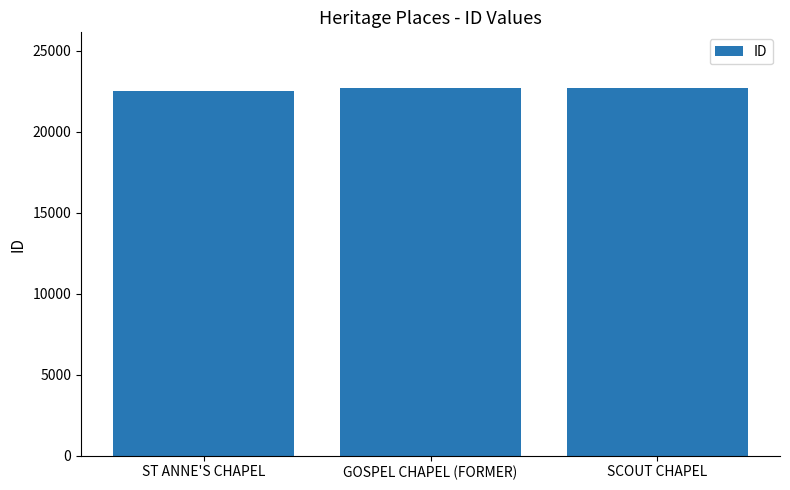

Is it true that the value at SCOUT CHAPEL is 22737?

True